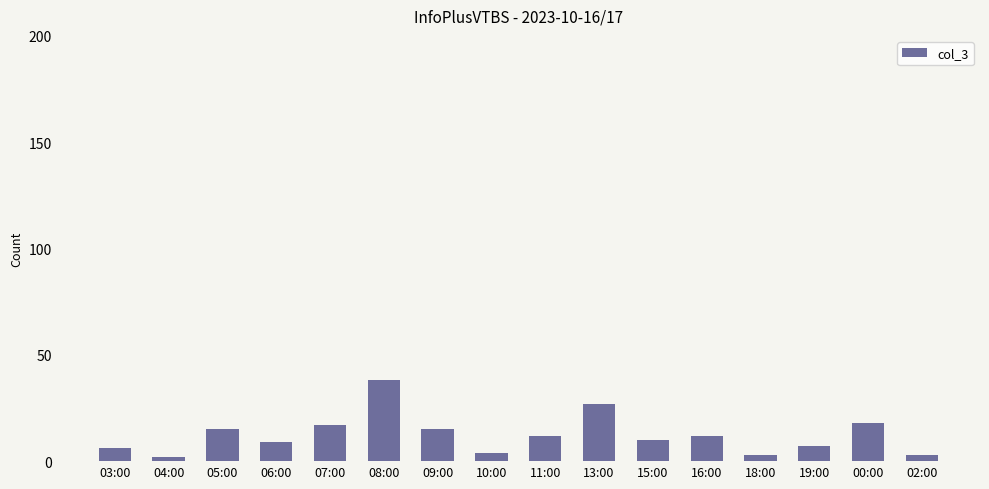

Reading left to right, transcribe all the data shown in this chart.

6	2	15	9	17	38	15	4	12	27	10	12	3	7	18	3